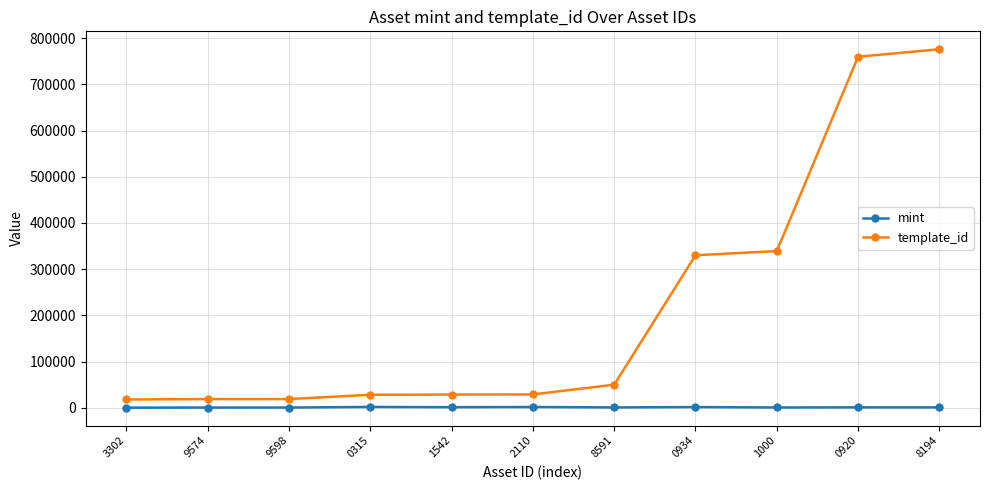

Which series has the widest spread of values?

template_id